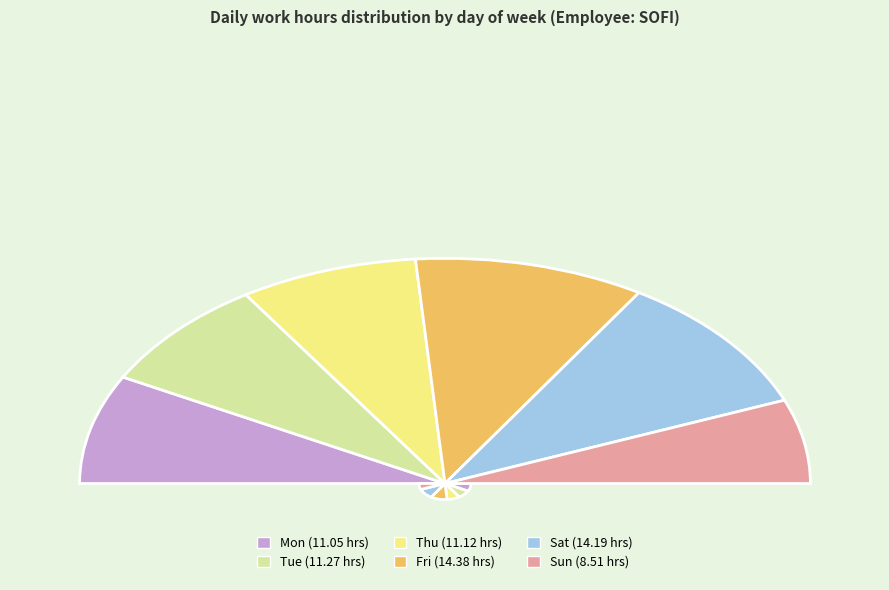

Which has a higher value, Sun or Sat?

Sat